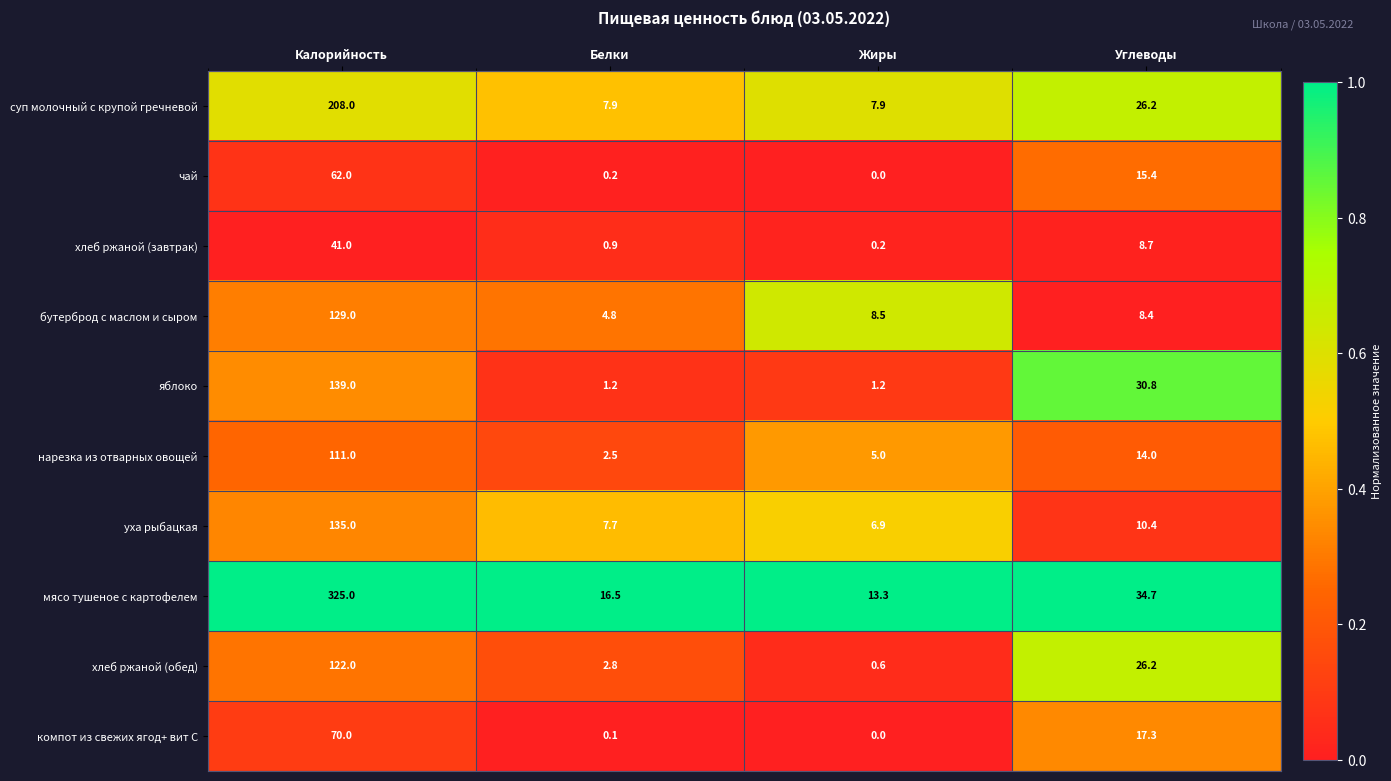

The value of бутерброд с маслом и сыром at Углеводы is 11.8. True or false?

False